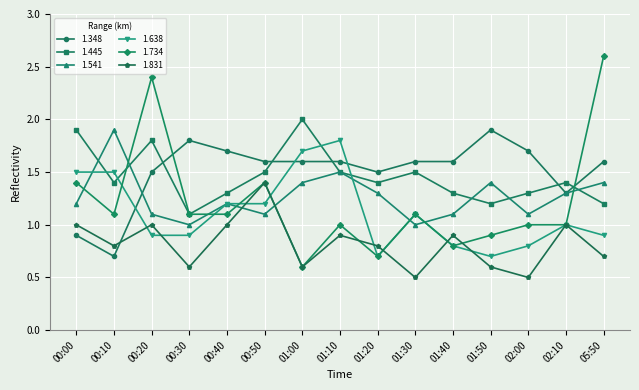

What position from the left is 00:00?

1